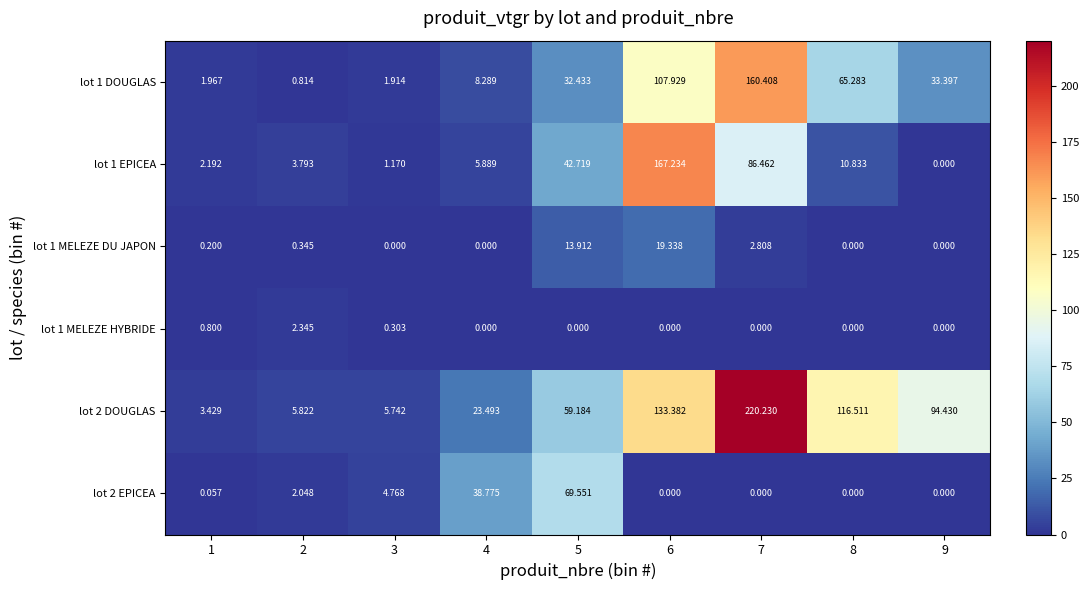

Count the number of data series in this chart.

6